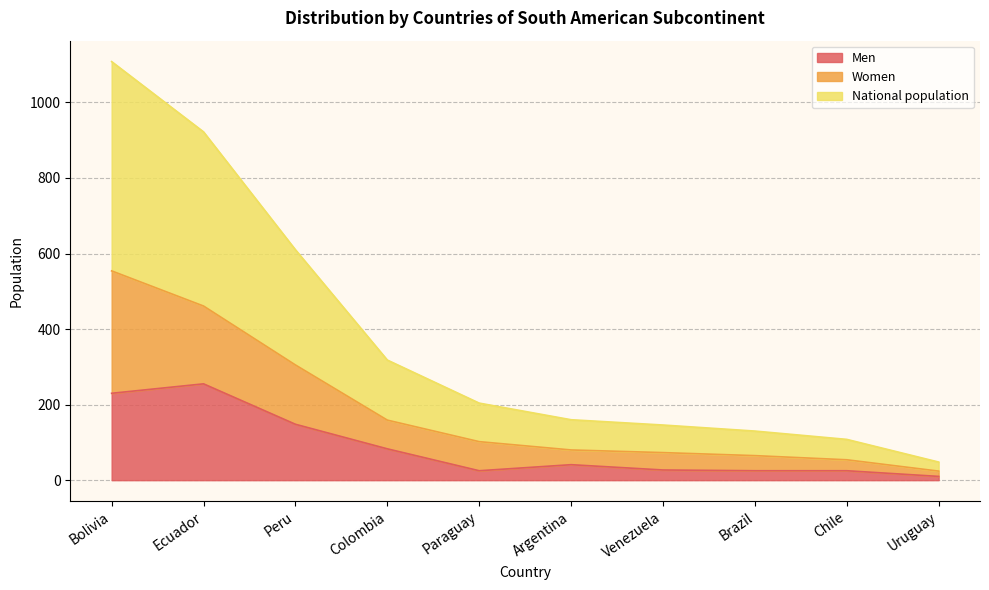

Does the chart display data point markers on the line(s)?

No